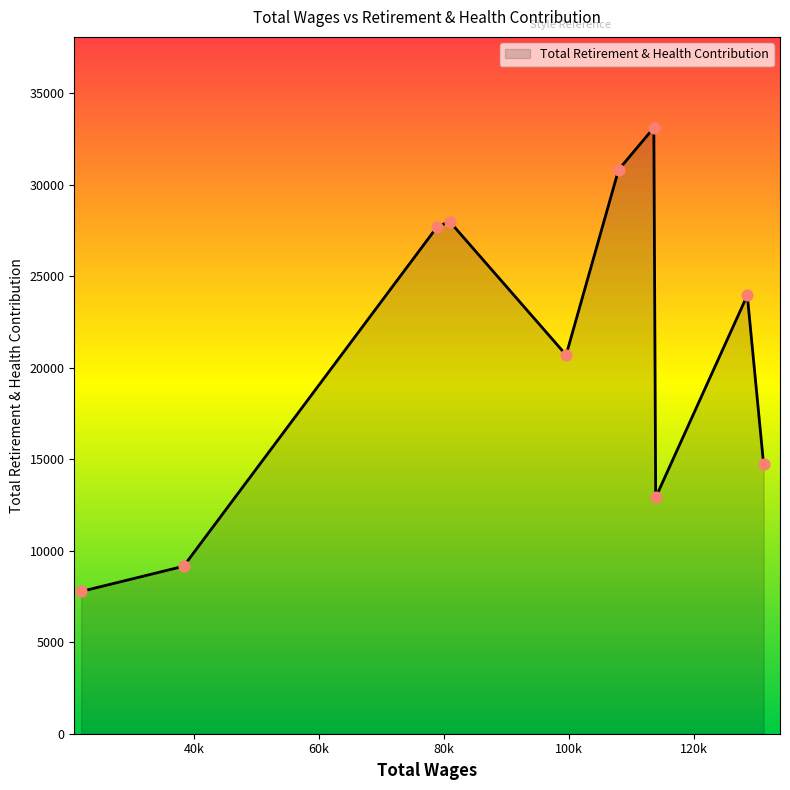

What is the difference between the maximum and minimum values?

25336